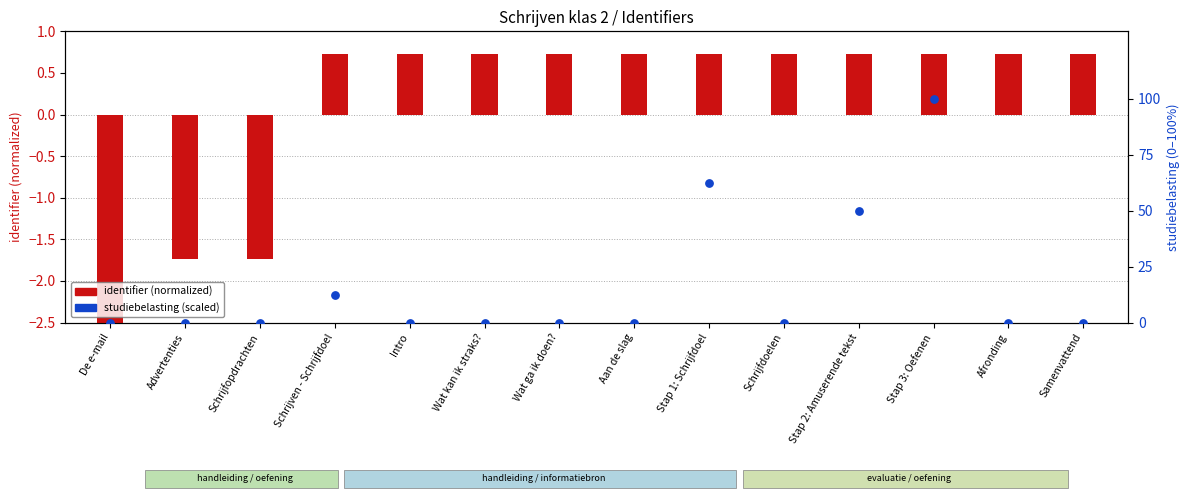

Which series contains the lowest Y value?

identifier (normalized)